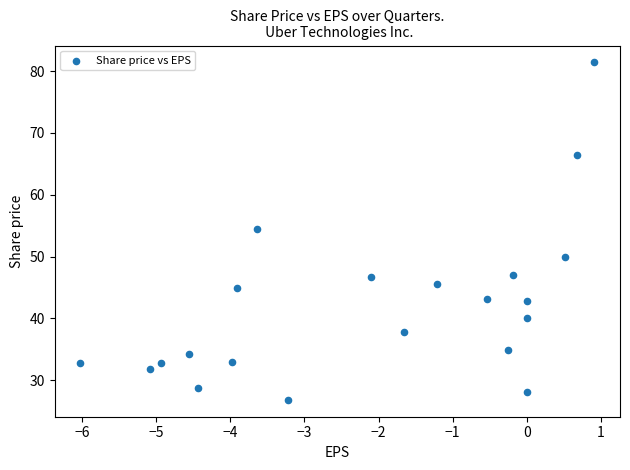

What is the range of Y values (max minus min)?

54.6